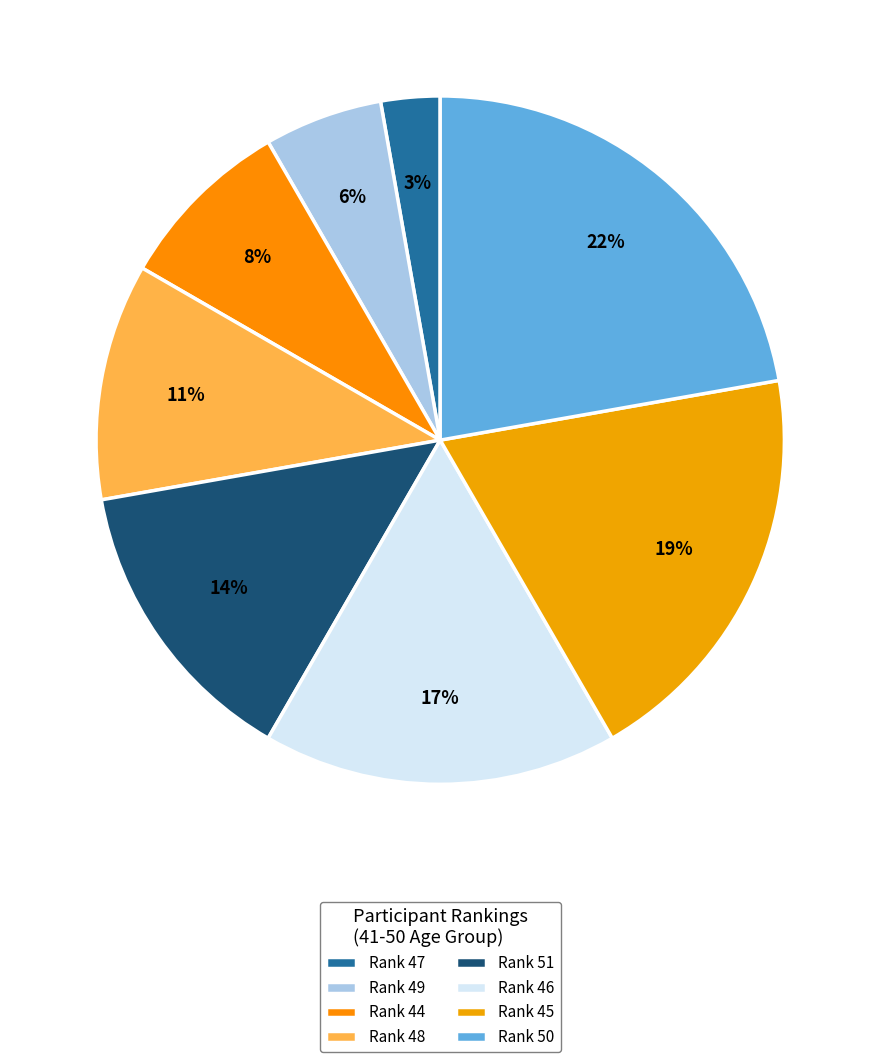

Count the number of slices in the pie.

8